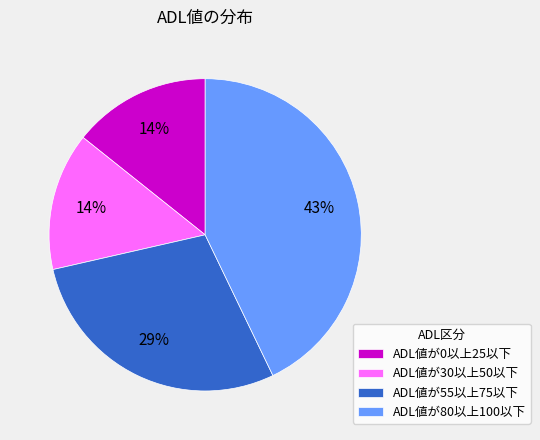

Is the sum of ADL値が80以上100以下 and ADL値が0以上25以下 greater than half?

Yes